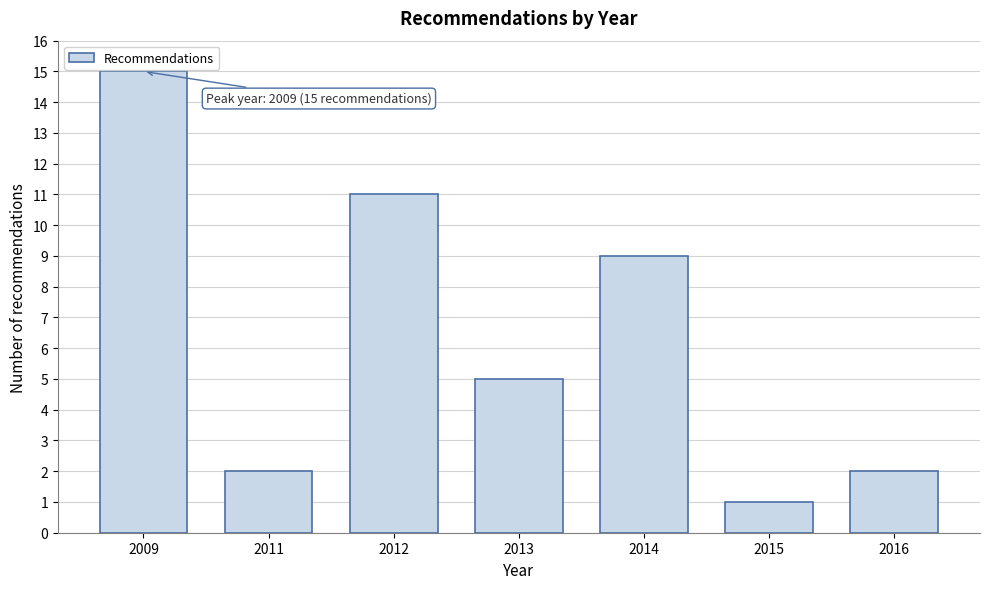

Reading left to right, what are all the values shown in this chart?

2009=15	2011=2	2012=11	2013=5	2014=9	2015=1	2016=2